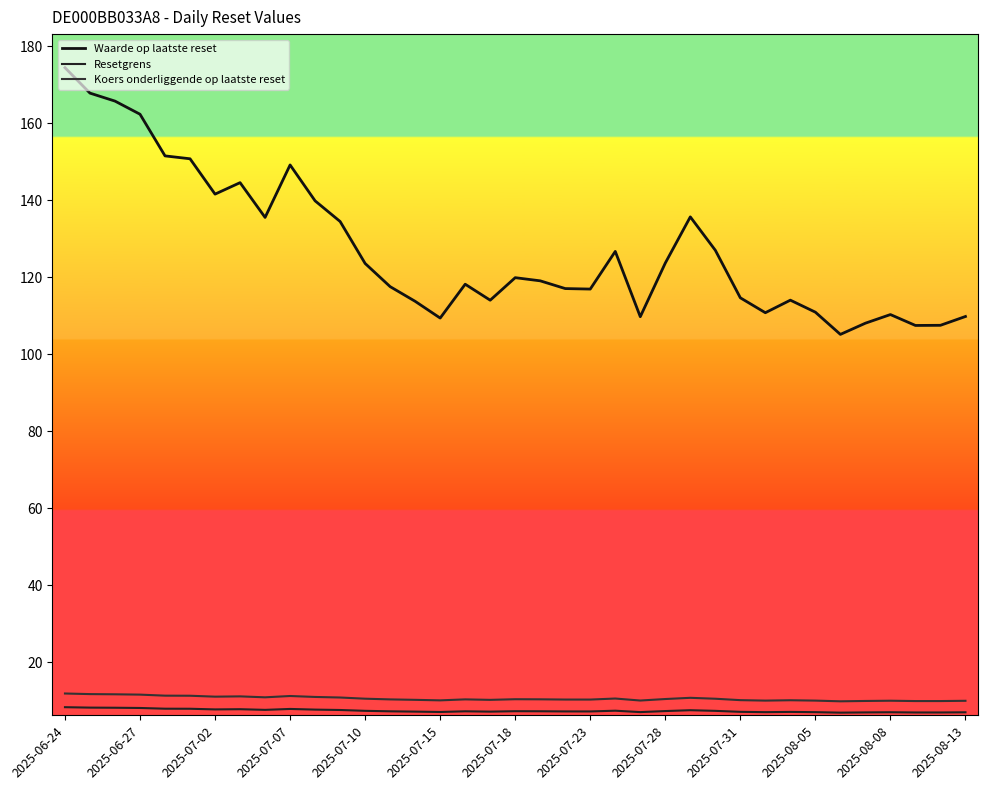

How many lines are shown in the chart?

3